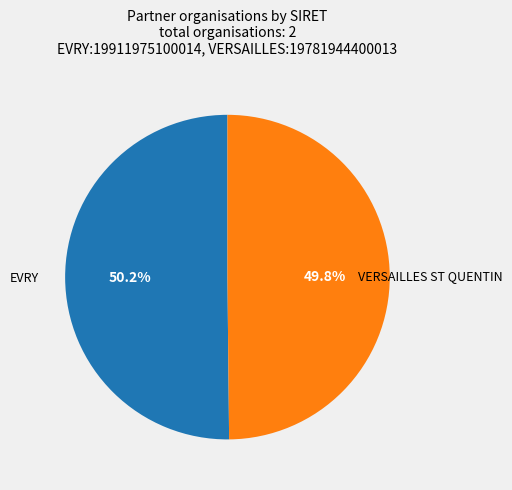

Approximately how many times larger is the value at EVRY compared to VERSAILLES ST QUENTIN?

1.0